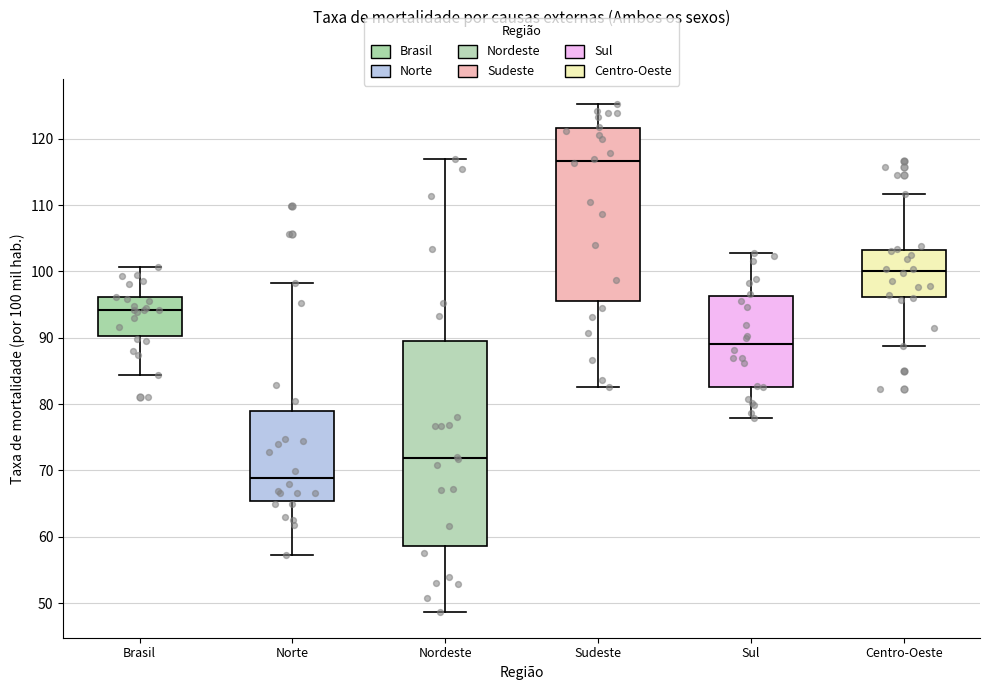

Reading left to right, transcribe this box plot: for each box, give where its median line is, the range the box spans, and where its two whiskers end, as read against the y-axis. The values are not printed on the chart, so give them approximately, as read against the axis.

Brasil: median 94, box 90 to 96, whiskers 84 to 101
Norte: median 69, box 65 to 79, whiskers 57 to 98
Nordeste: median 72, box 59 to 89, whiskers 49 to 117
Sudeste: median 117, box 95 to 122, whiskers 83 to 125
Sul: median 89, box 83 to 96, whiskers 78 to 103
Centro-Oeste: median 100, box 96 to 103, whiskers 89 to 112